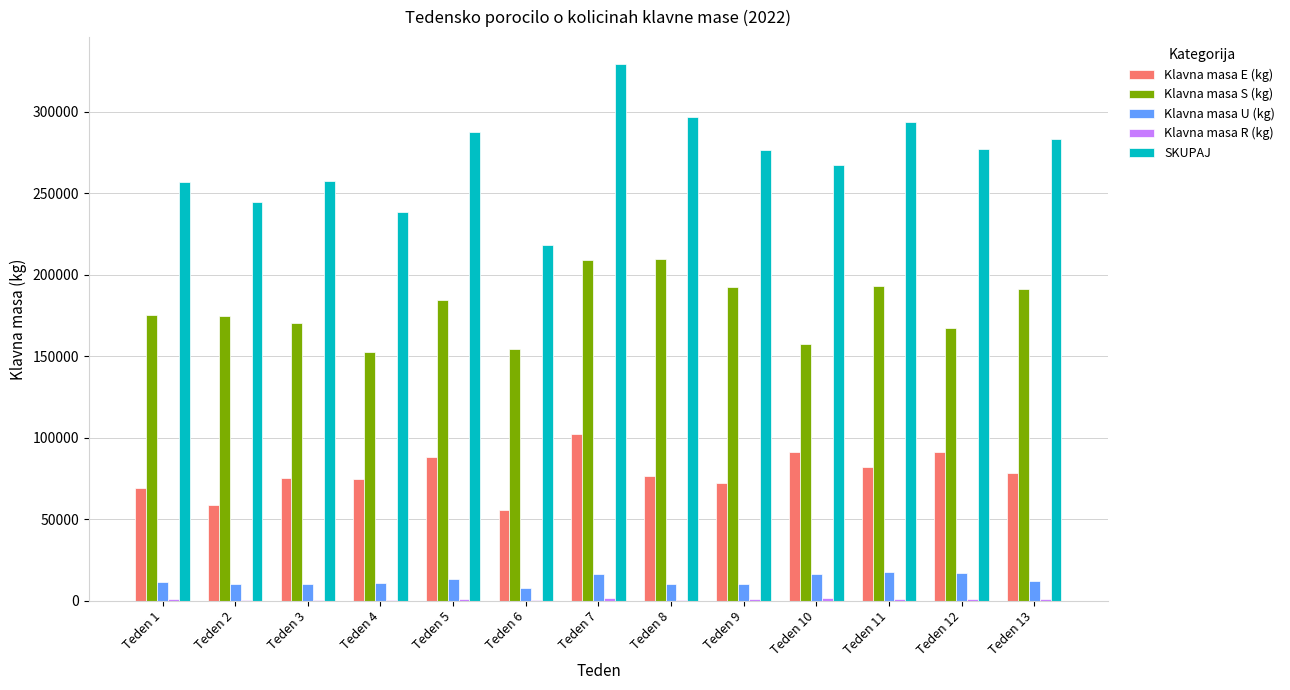

Is it true that Klavna masa U (kg) equals 4119 at Teden 12?

False